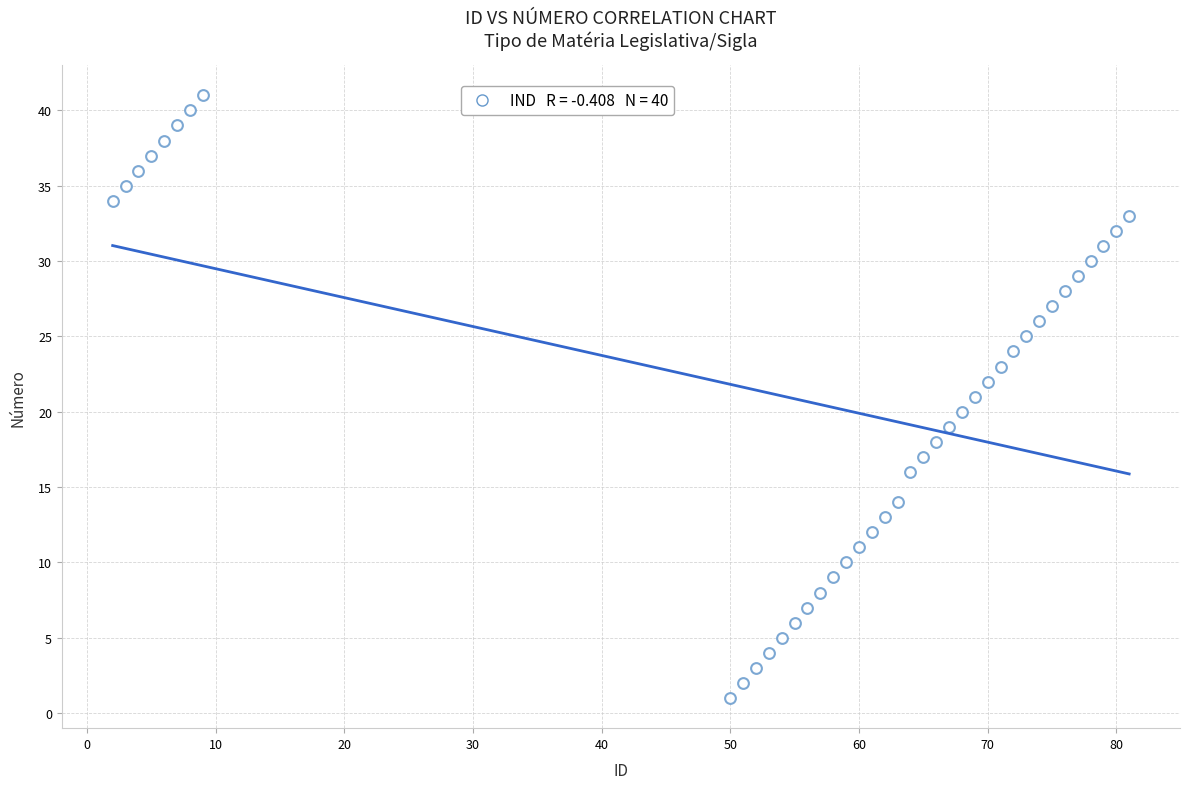

What is the range of Y values (max minus min)?

40